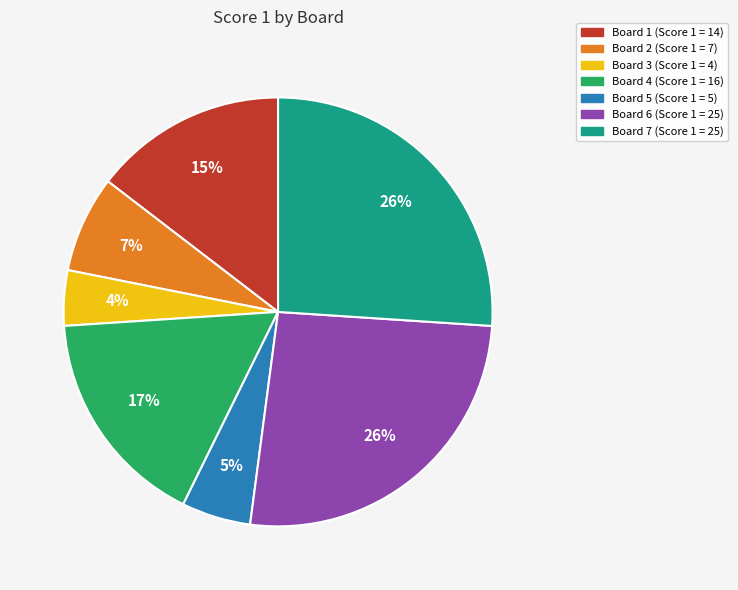

Is the sum of Board 3 and Board 1 greater than half?

No